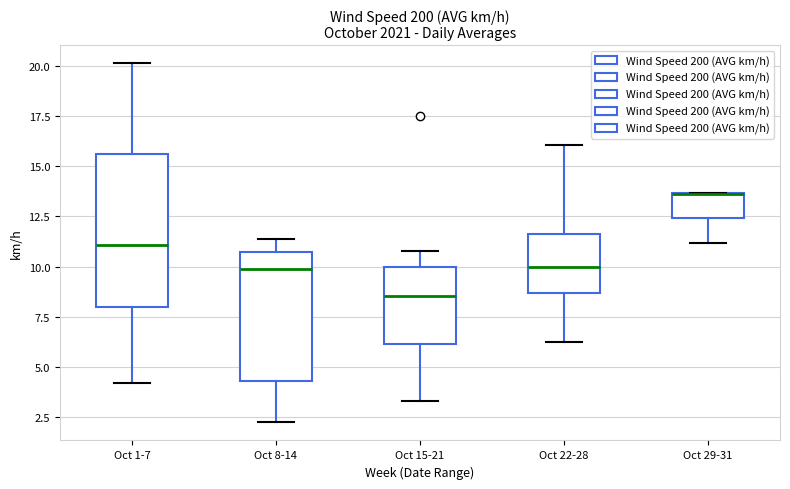

Reading left to right, transcribe this box plot: for each box, give where its median line is, the range the box spans, and where its two whiskers end, as read against the y-axis. The values are not printed on the chart, so give them approximately, as read against the axis.

Oct 1-7: median 11.0, box 8.0 to 15.5, whiskers 4.0 to 20.0
Oct 8-14: median 10.0, box 4.5 to 10.5, whiskers 2.0 to 11.5
Oct 15-21: median 8.5, box 6.0 to 10.0, whiskers 3.5 to 11.0
Oct 22-28: median 10.0, box 8.5 to 11.5, whiskers 6.5 to 16.0
Oct 29-31: median 13.5 (drawn on the box's upper edge), box 12.5 to 13.5, whiskers 11.0 to 13.5